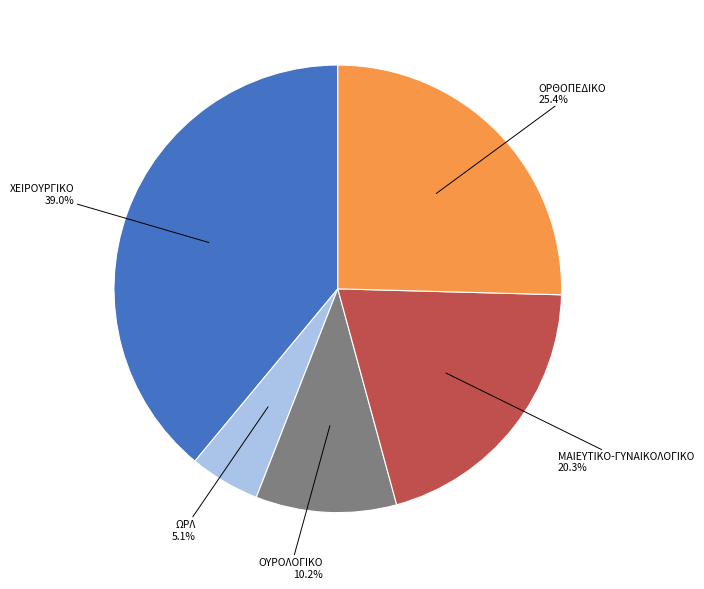

Is there any slice that represents more than half of the pie?

No